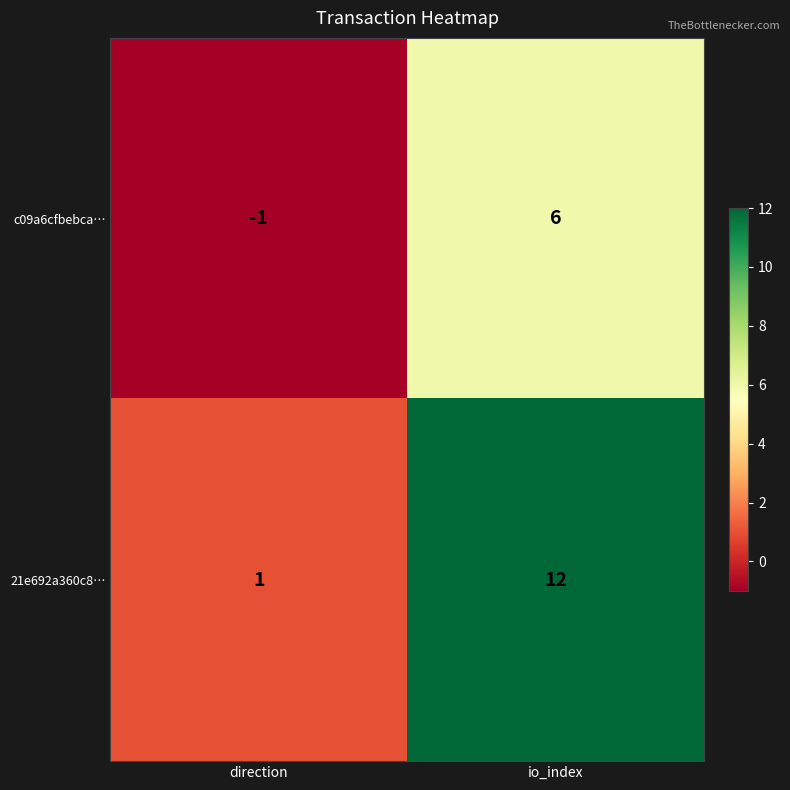

Which series changed the most between direction and io_index?

21e692a360c8…